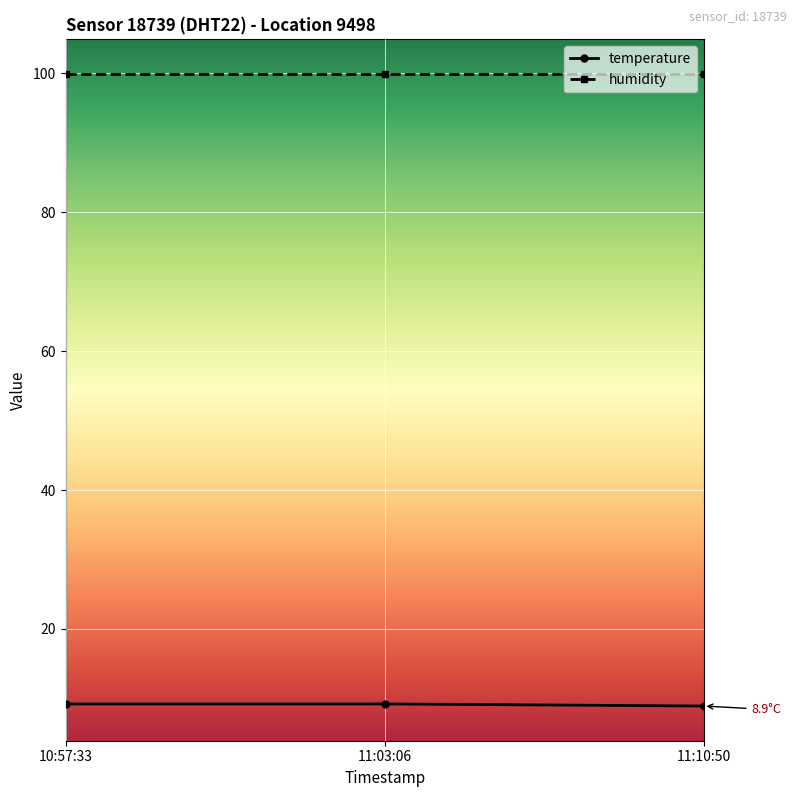

The value of humidity at 11:10:50 is 99.9. True or false?

True